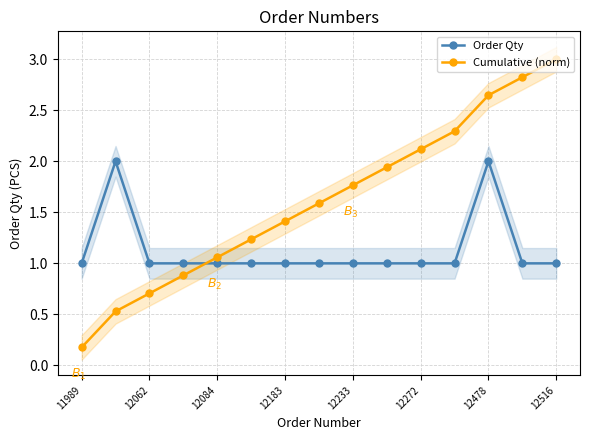

Reading left to right, extract all data points from this chart.

Order Qty: 1.0	2.0	1.0	1.0	1.0	1.0	1.0	1.0	1.0	1.0	1.0	1.0	2.0	1.0	1.0
Cumulative (norm): 0.2	0.5	0.7	0.9	1.1	1.2	1.4	1.6	1.8	1.9	2.1	2.3	2.6	2.8	3.0